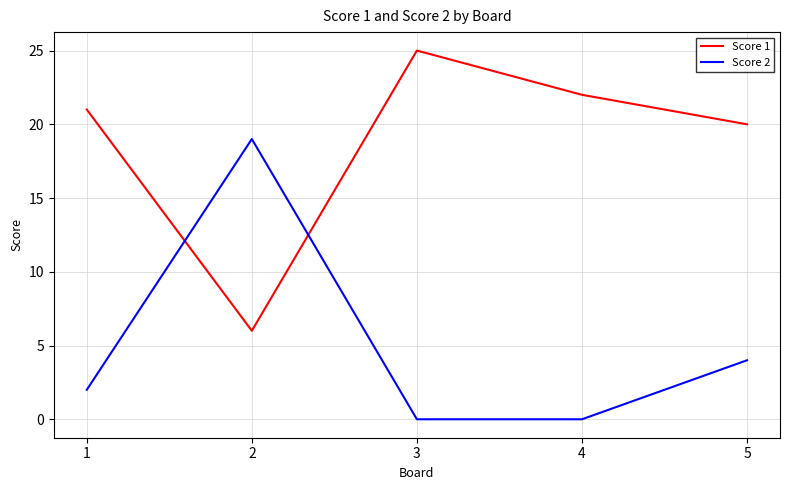

Which category has the highest value across all series?

3